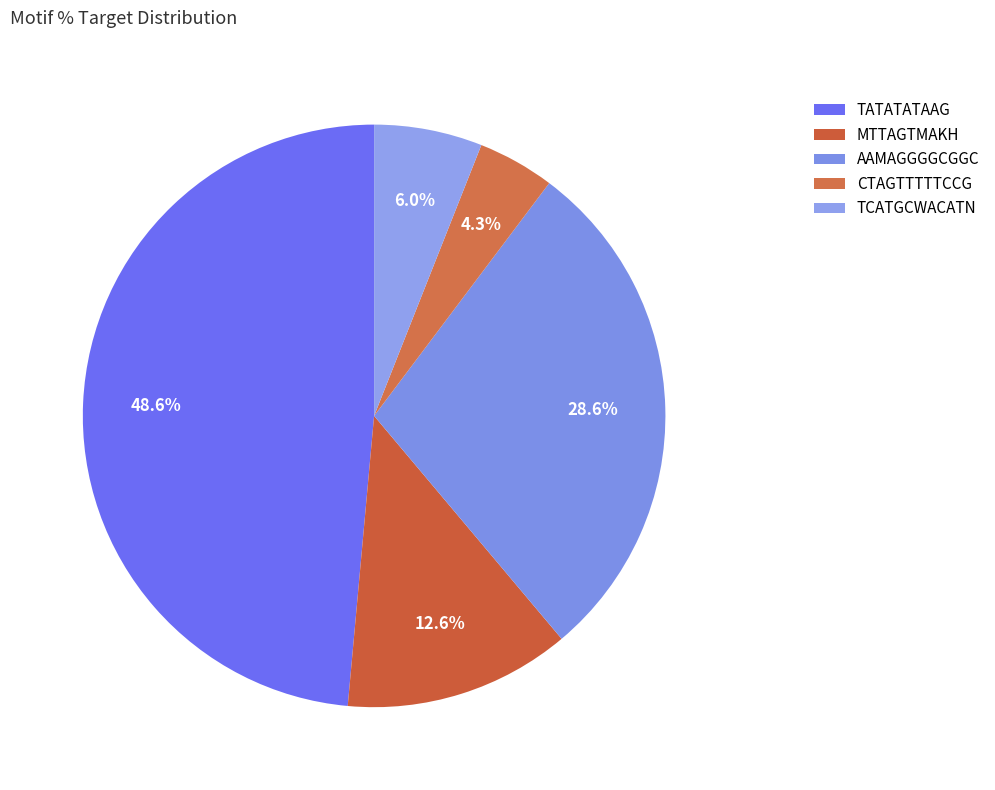

How many slices are in this pie chart?

5